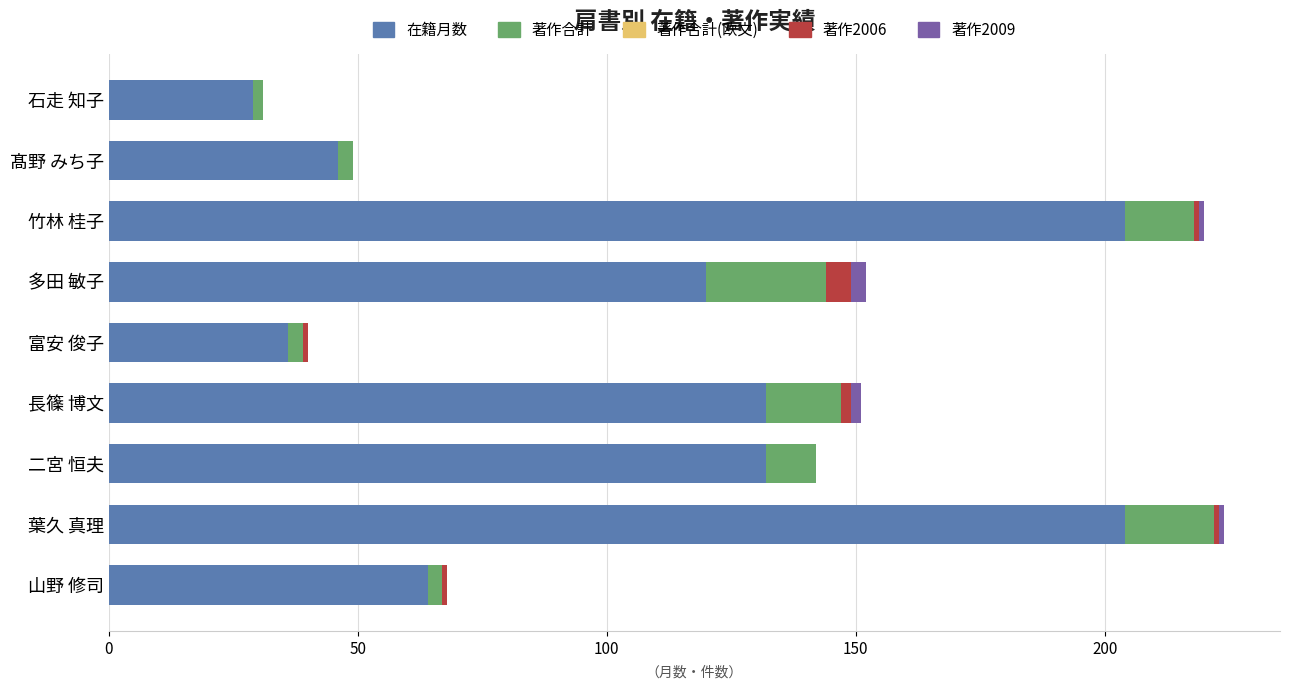

Is it true that 在籍月数 equals 204 at 葉久 真理?

True